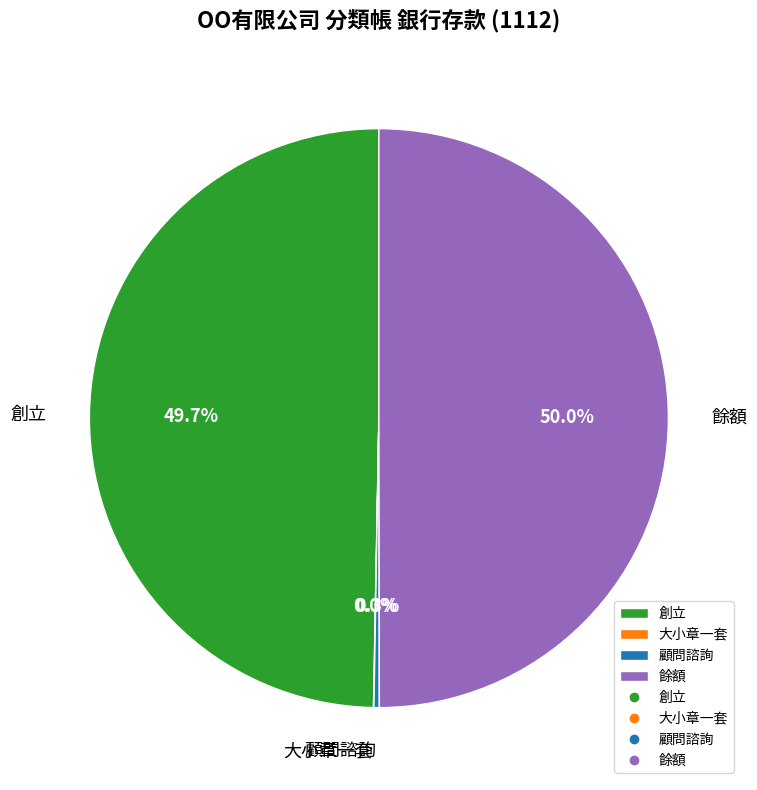

To the nearest percent, what is the difference between the 餘額 and 顧問諮詢 slice percentages?

50%